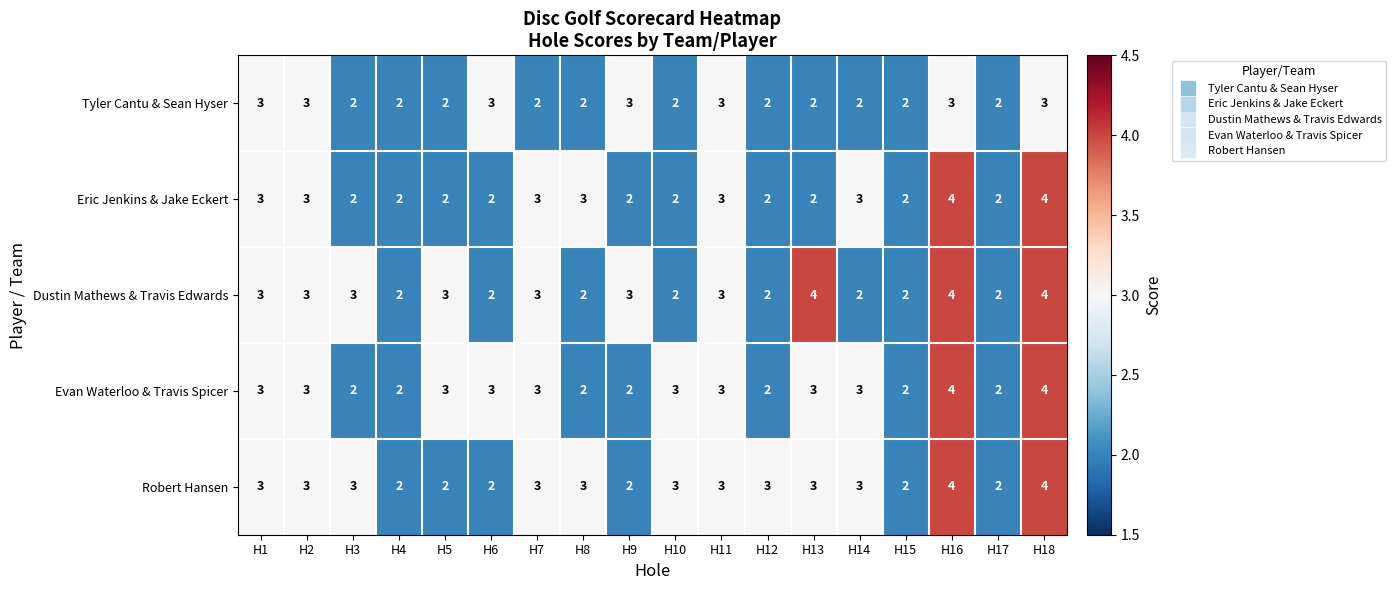

What is the average value of the Evan Waterloo & Travis Spicer series?

3